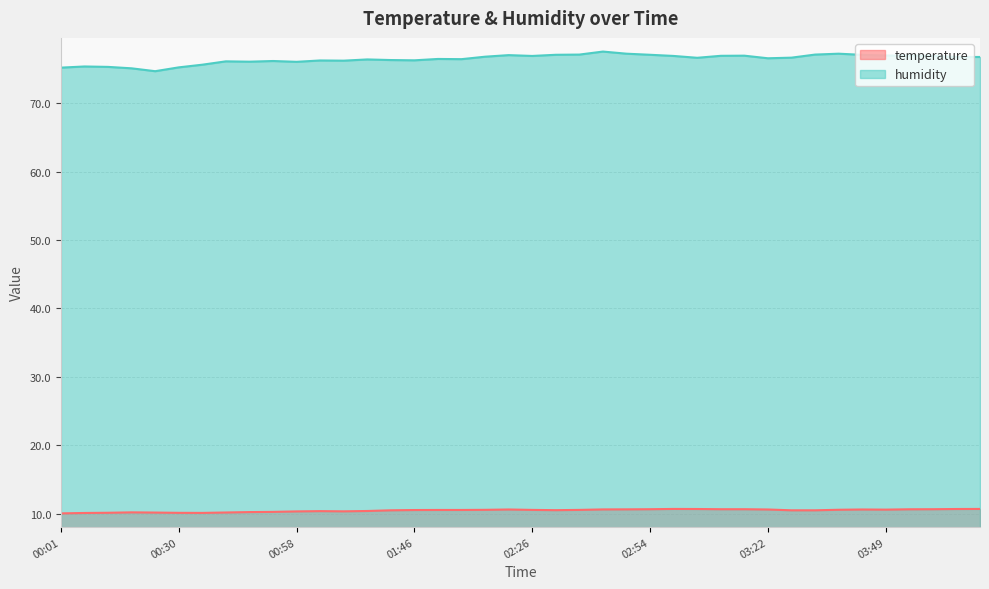

What is the value of the humidity point at the 36th from the left?

77.0